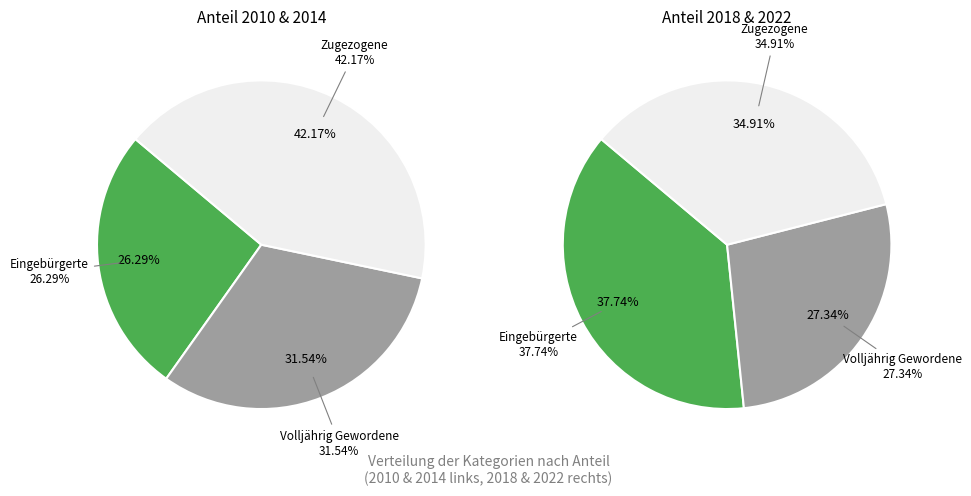

Is 2022 the majority of the pie?

No